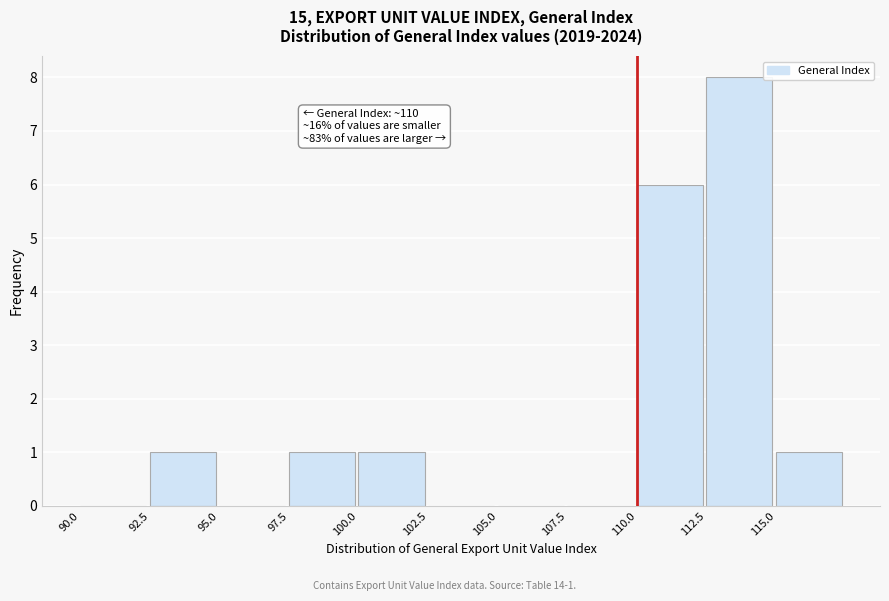

Over which range of the x-axis is the bar tallest?

112.5 to 115.0